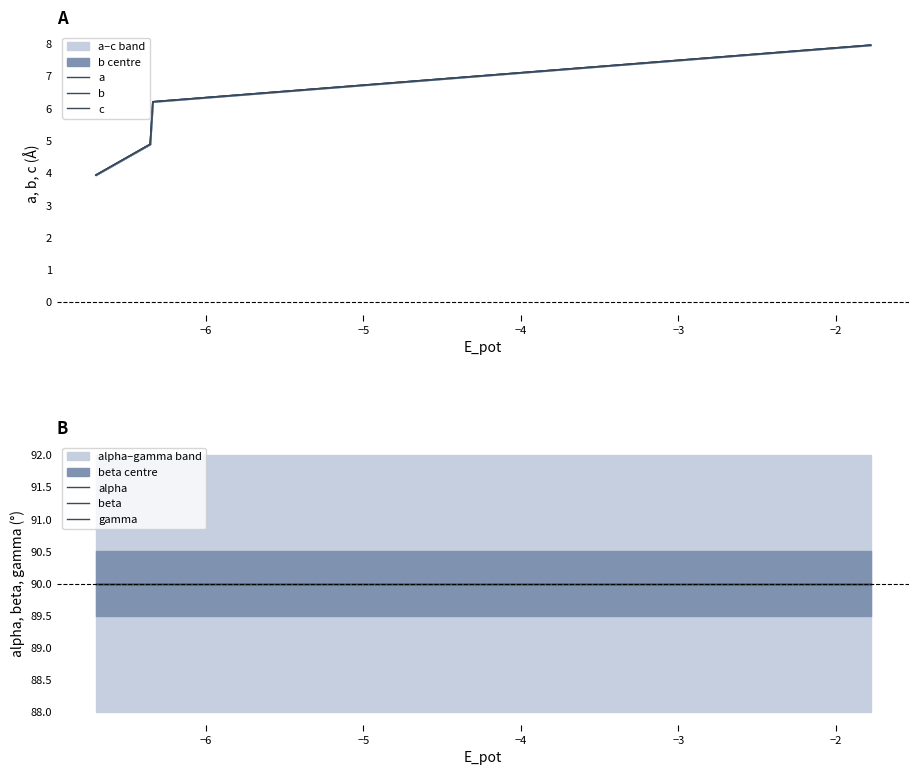

Reading right to left, what are all the values shown in this chart?

a: 8.0	6.2	6.2	4.9	4.9	3.9	3.9	3.9
b: 8.0	6.2	6.2	4.9	4.9	3.9	3.9	3.9
c: 8.0	6.2	6.2	4.9	4.9	3.9	3.9	3.9
alpha: 90.0	90.0	90.0	90.0	90.0	90.0	90.0	90.0
beta: 90.0	90.0	90.0	90.0	90.0	90.0	90.0	90.0
gamma: 90.0	90.0	90.0	90.0	90.0	90.0	90.0	90.0